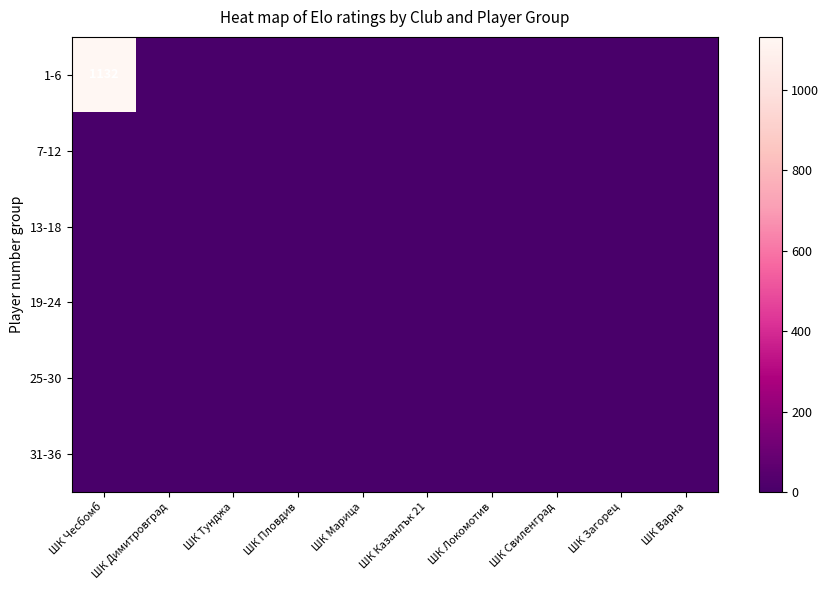

Which series changed the most between ШК Чесбомб and ШК Варна?

1-6